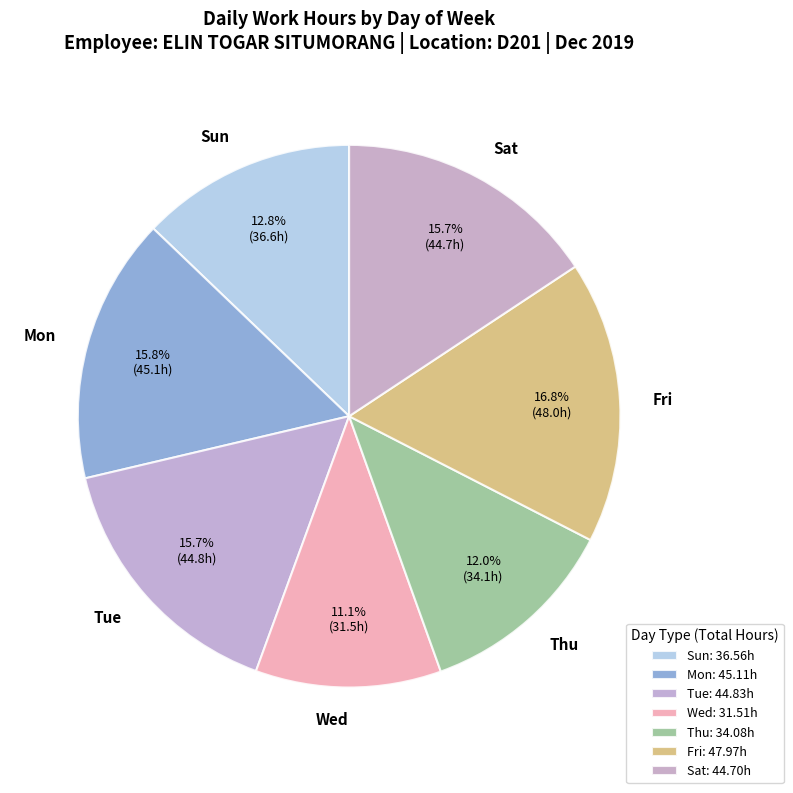

Is Tue the majority of the pie?

No